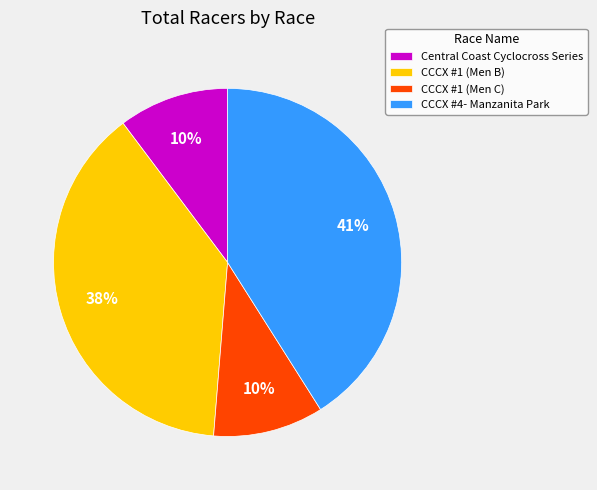

Which has a higher value, CCCX #1 (Men C) or CCCX #1 (Men B)?

CCCX #1 (Men B)